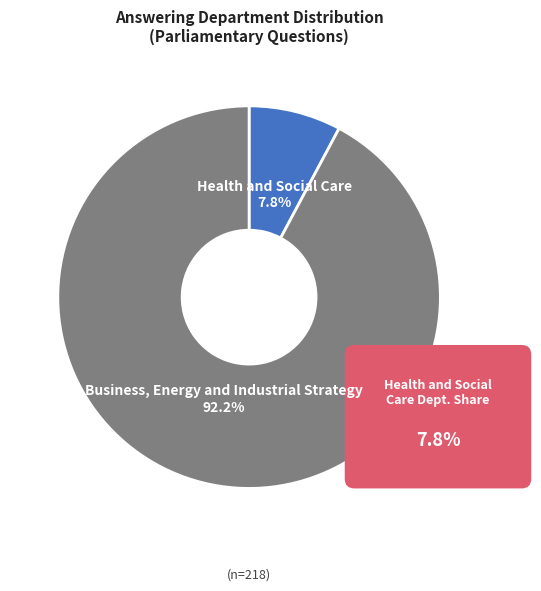

What percentage is the Business, Energy and Industrial Strategy slice, to the nearest percent?

92%